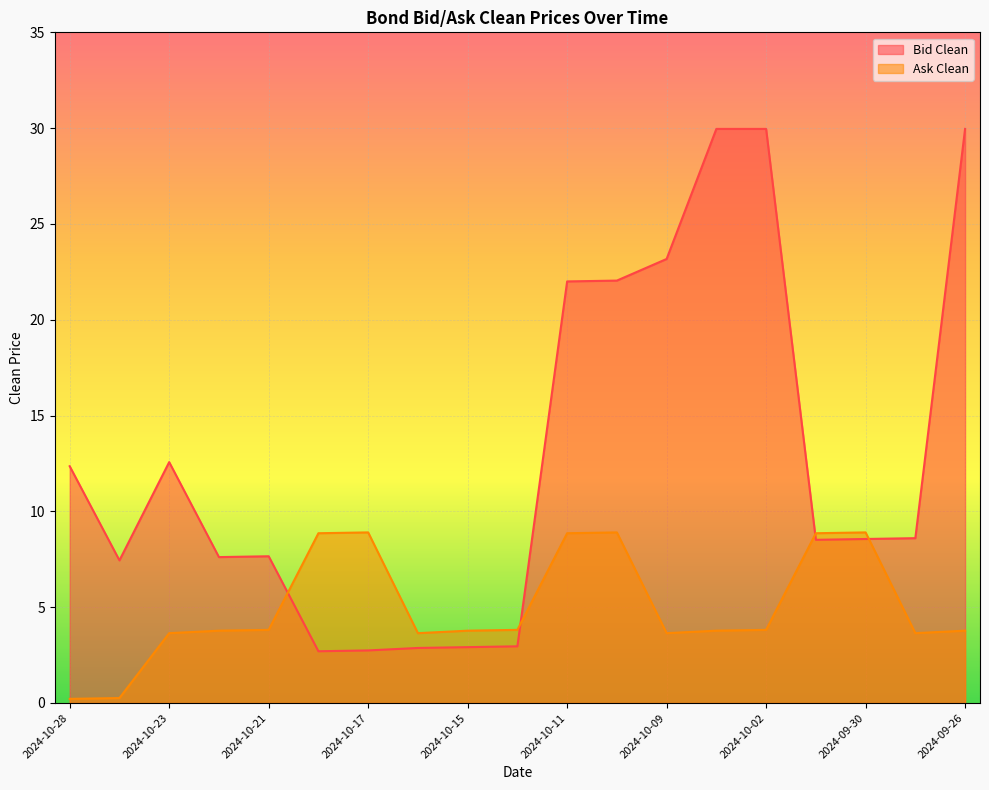

What is the approximate value of Ask Clean at 2024-10-16?

3.6